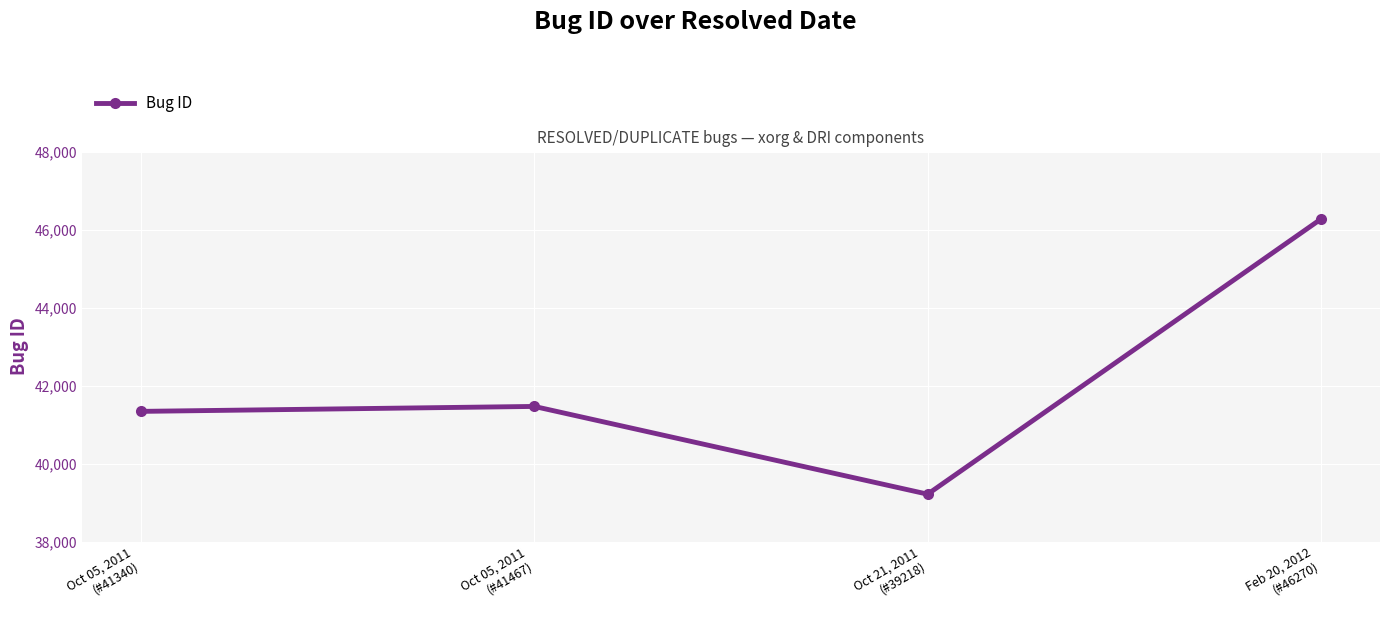

Does the chart have visible grid lines?

Yes